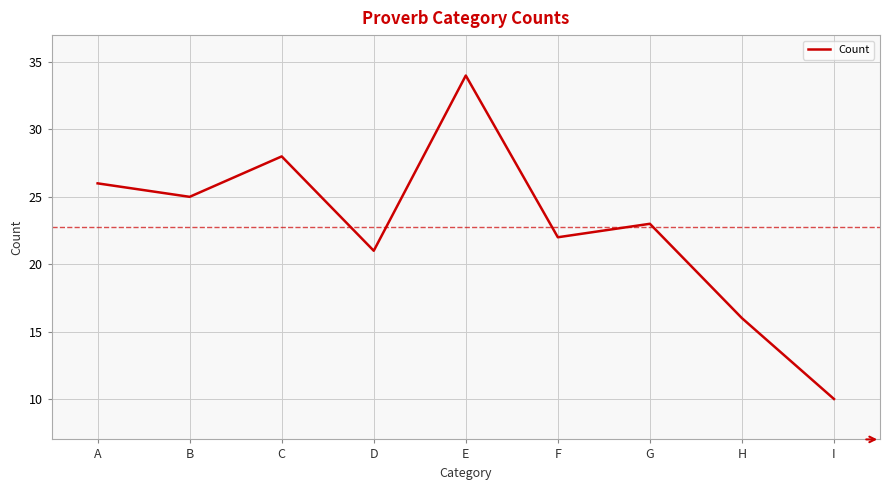

The value at A is 43. True or false?

False